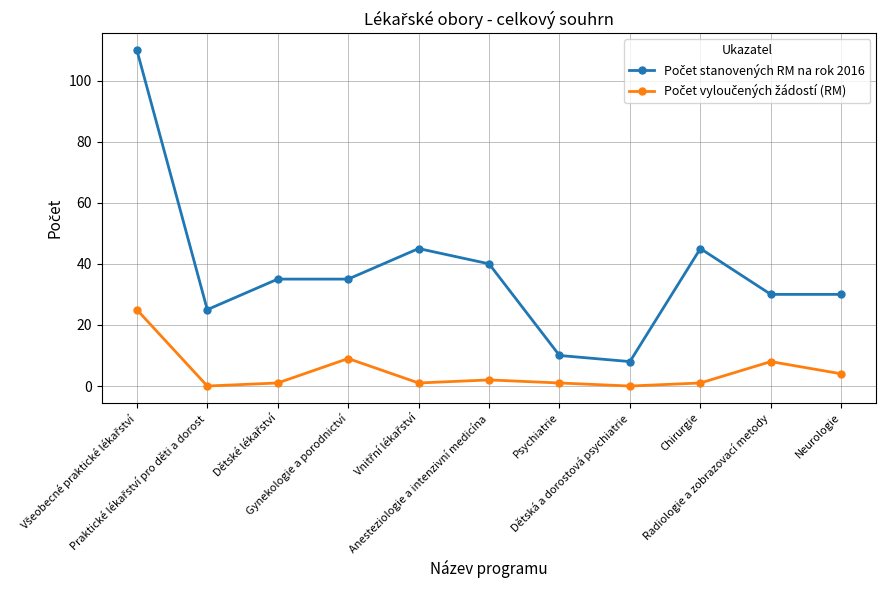

What is the greatest value displayed?

110